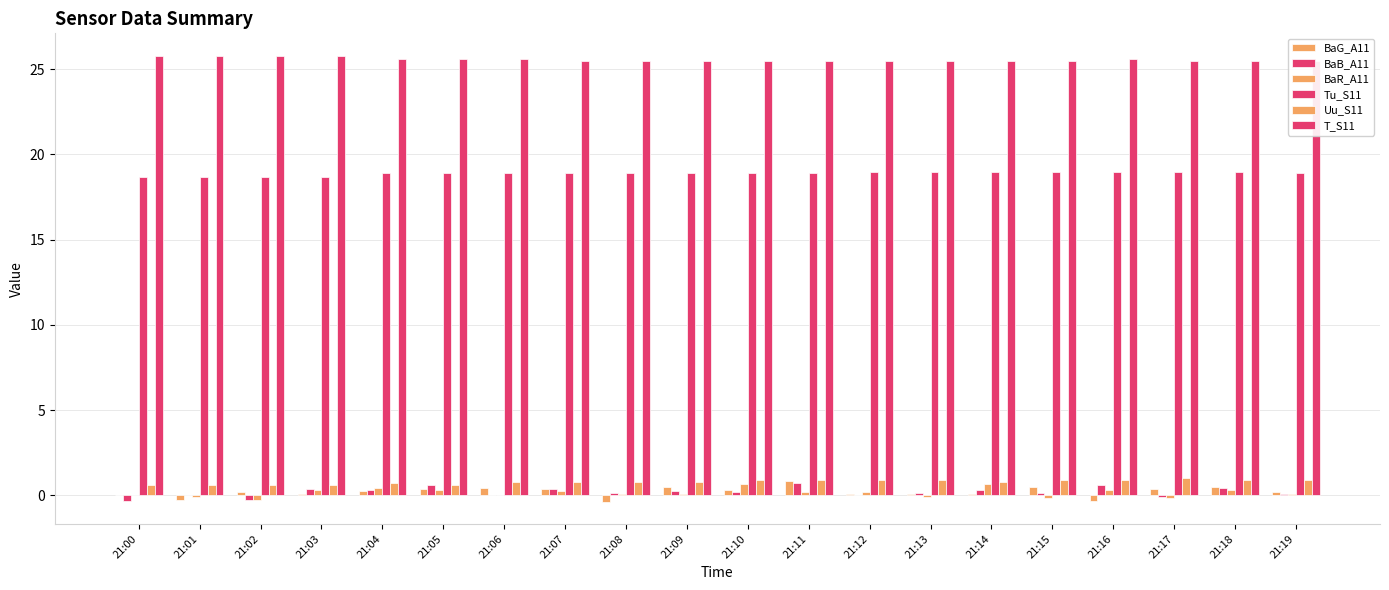

What is the difference between the maximum and second lowest values in the Uu_S11 series?

0.4